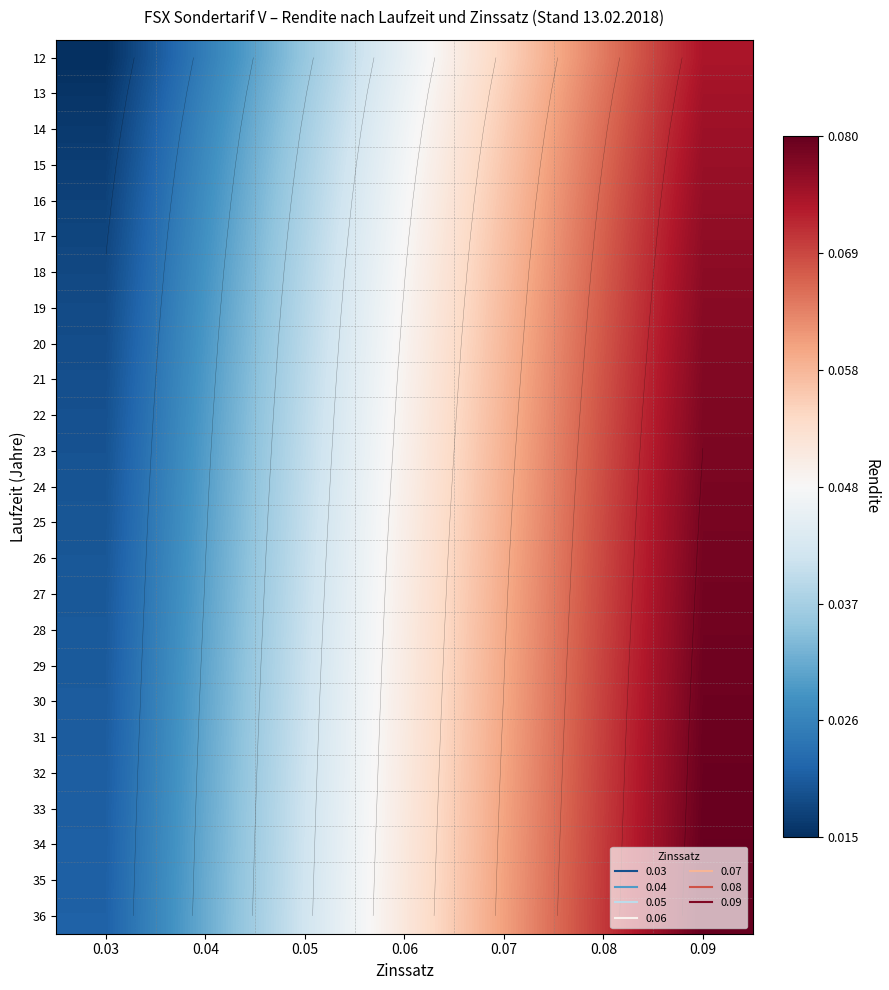

At how many categories does at least one series exceed 0?

7